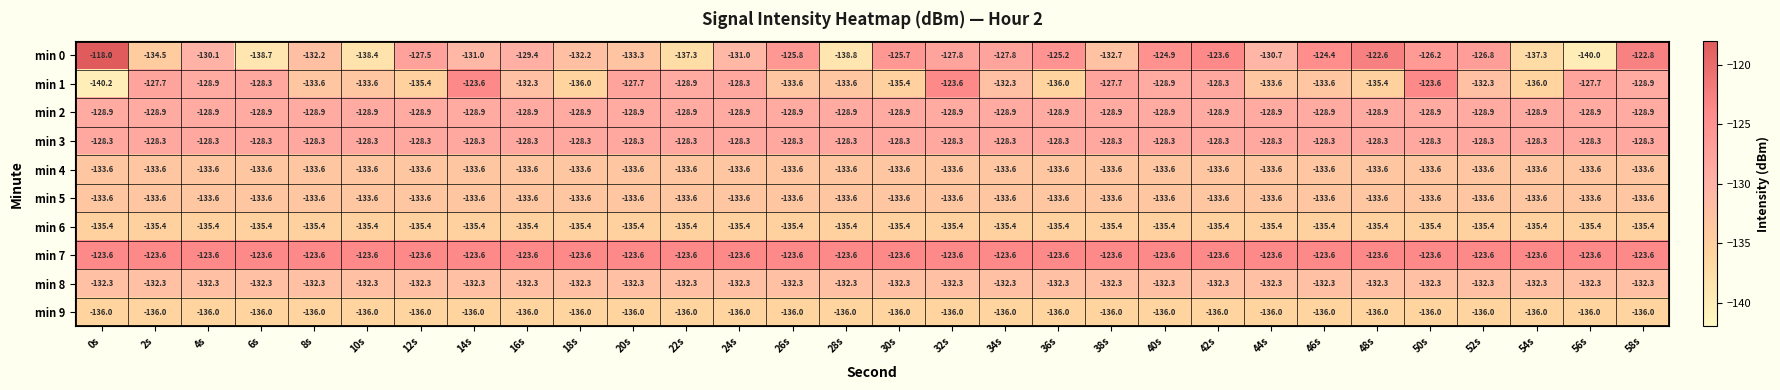

The min 4 series shows -235.4 at 58s. True or false?

False